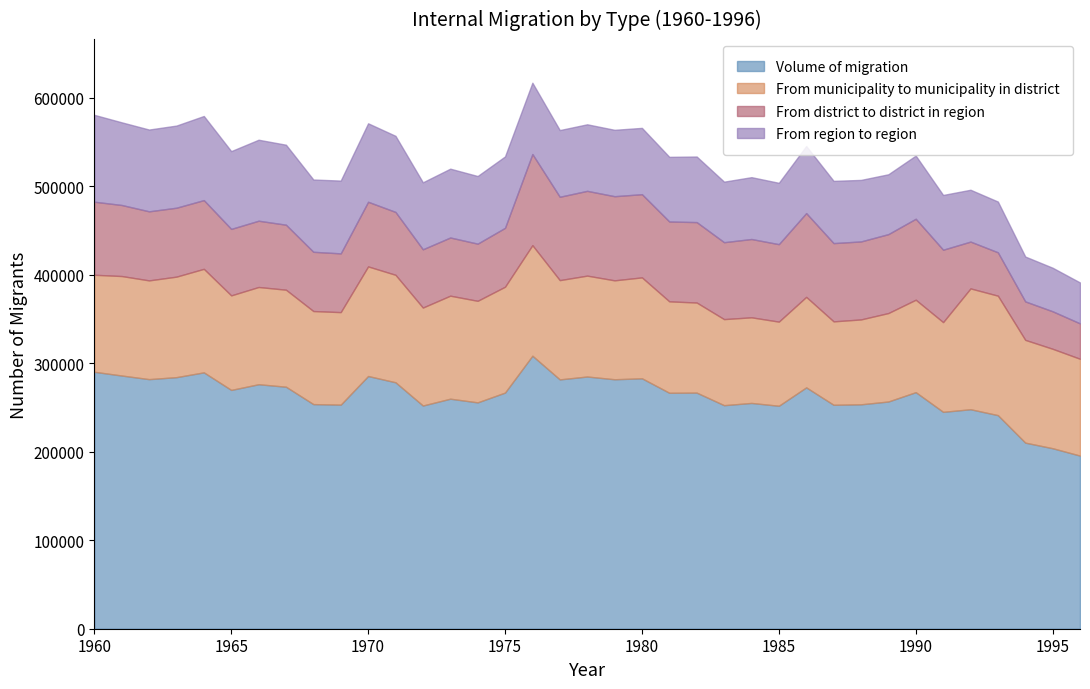

Which series has the largest range (max minus min)?

Volume of migration